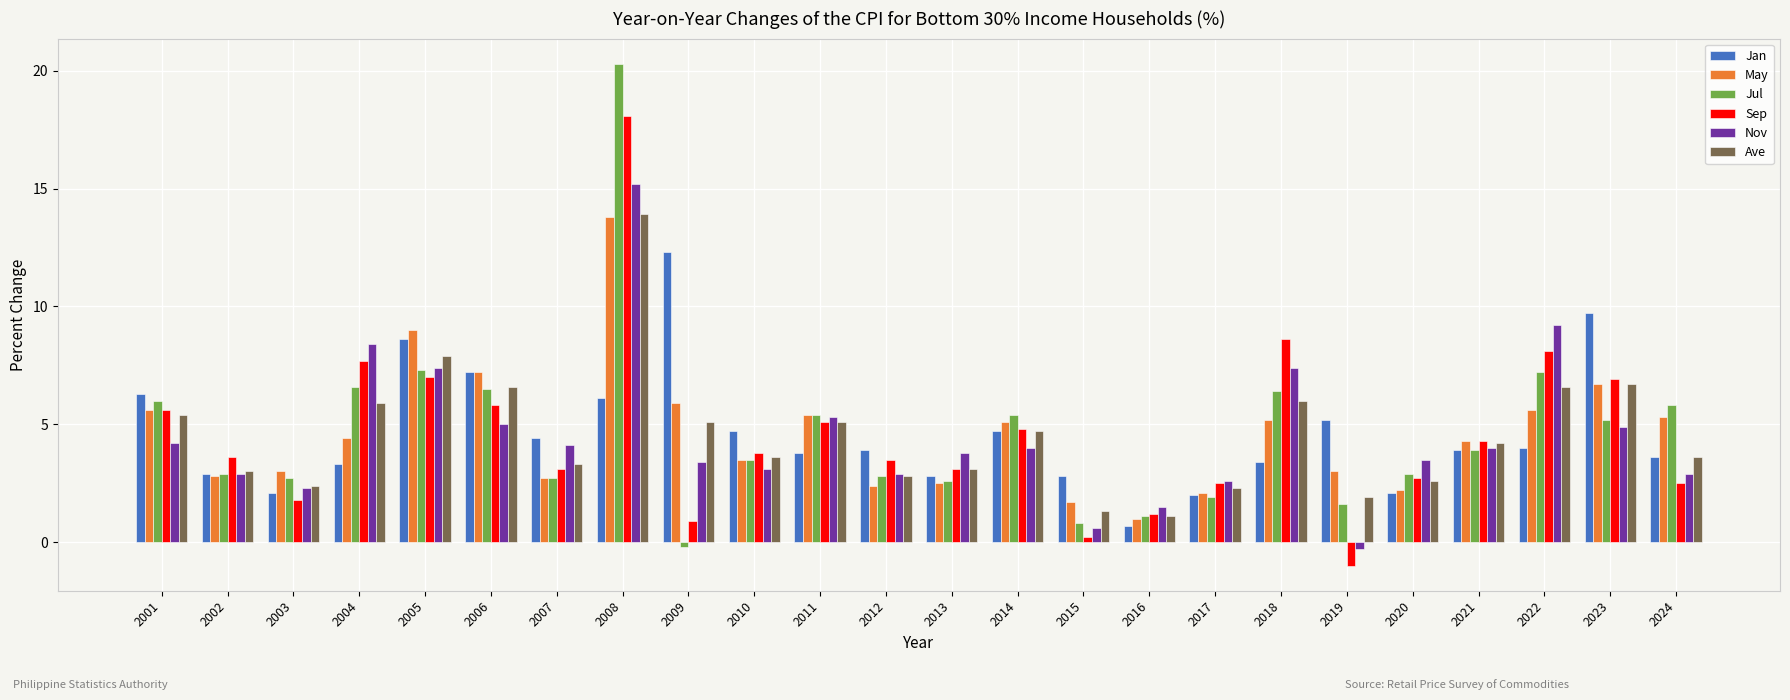

What is the spread (max minus min) of values at 2013?

1.3